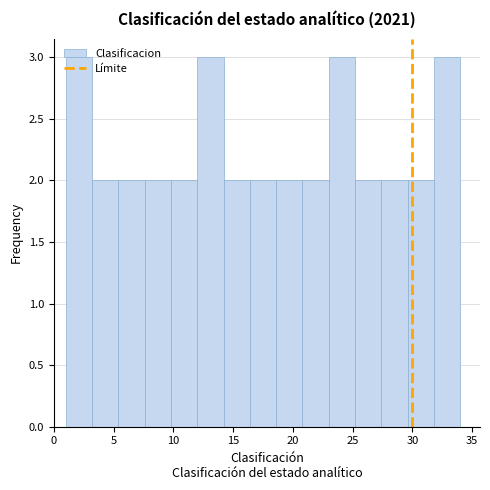

How tall is the bar that spans 20.8 to 23.0 on the x-axis? Neither the bar edges nor the heights are printed on the chart, so give them approximately, as read against the axes.

2